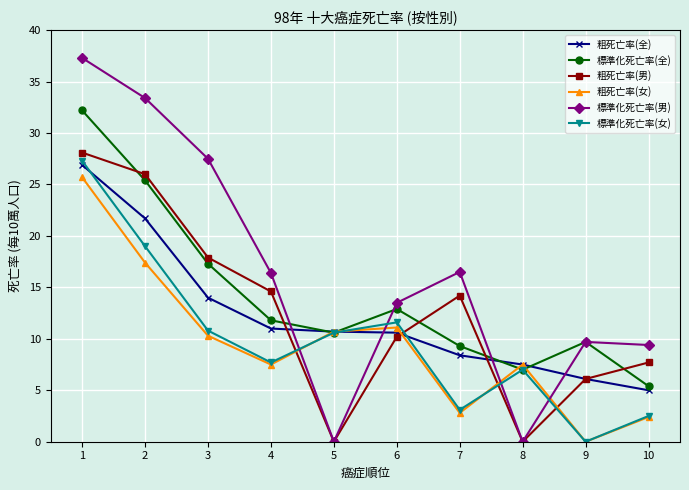

Is this an area chart (filled region under the line)?

No